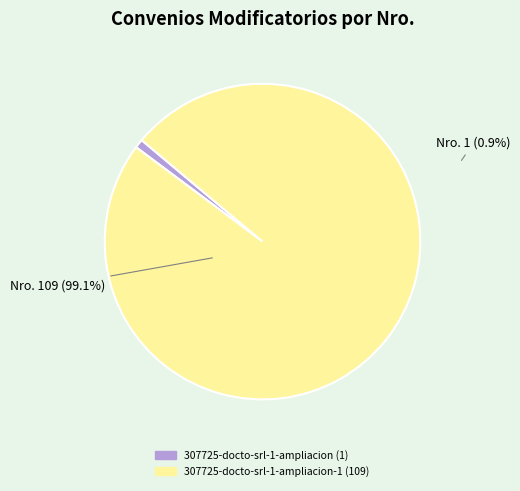

What percentage is the 307725-docto-srl-1-ampliacion slice, to the nearest percent?

1%